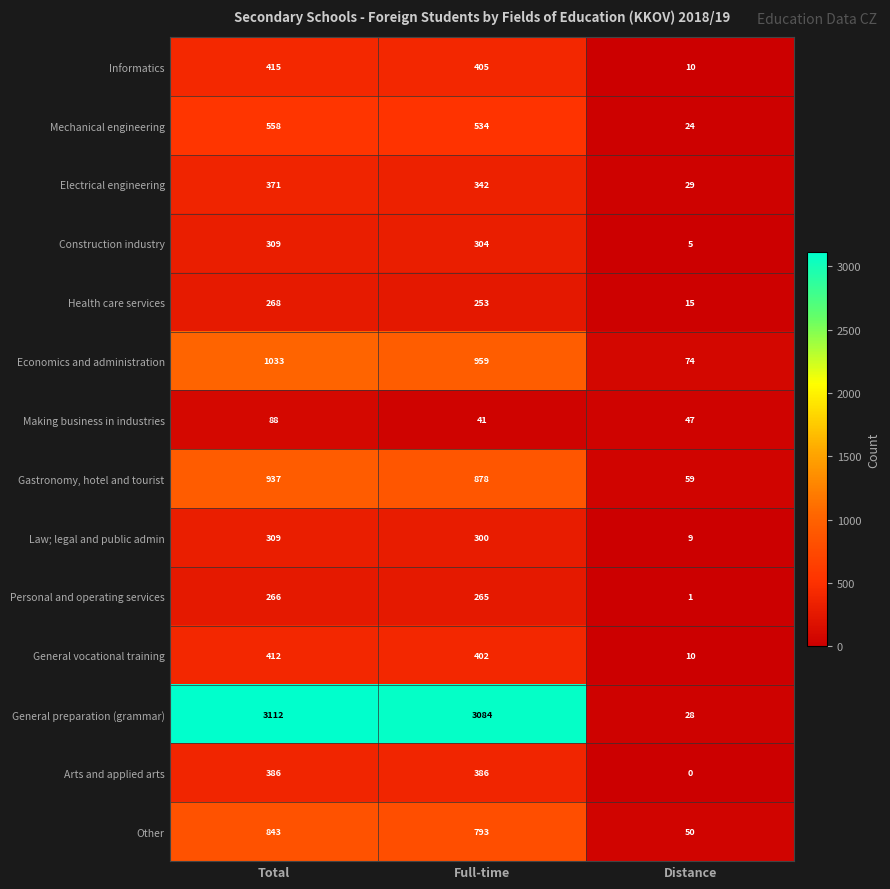

What is the difference between the Mechanical engineering values at Full-time and Total?

24